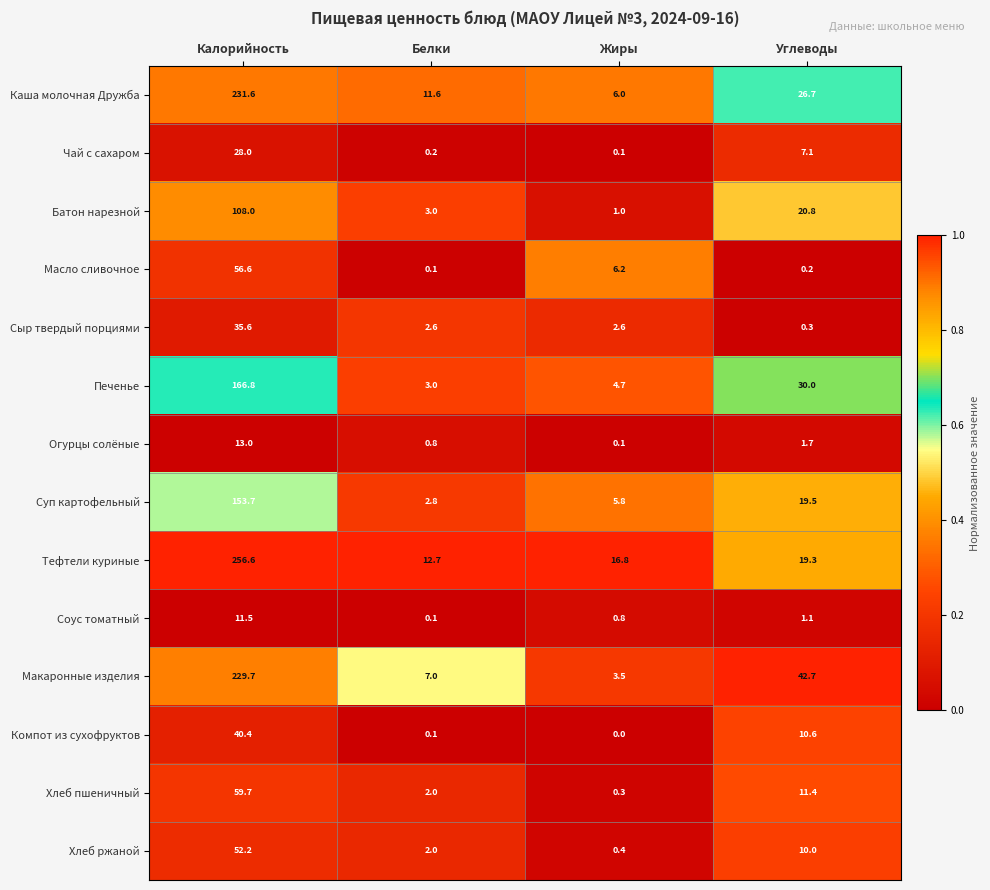

The value of Печенье at Белки is 3.0. True or false?

True